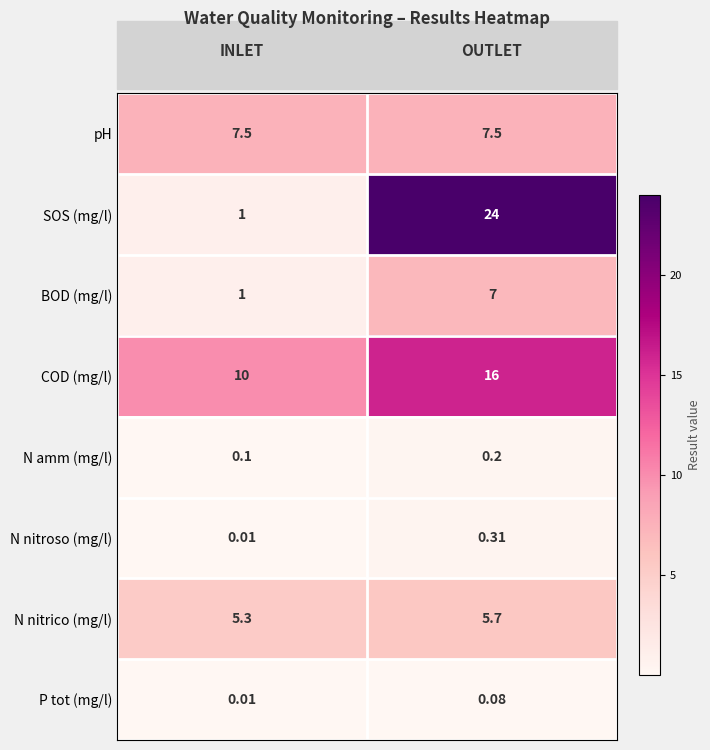

Which series has the largest range (max minus min)?

SOS (mg/l)